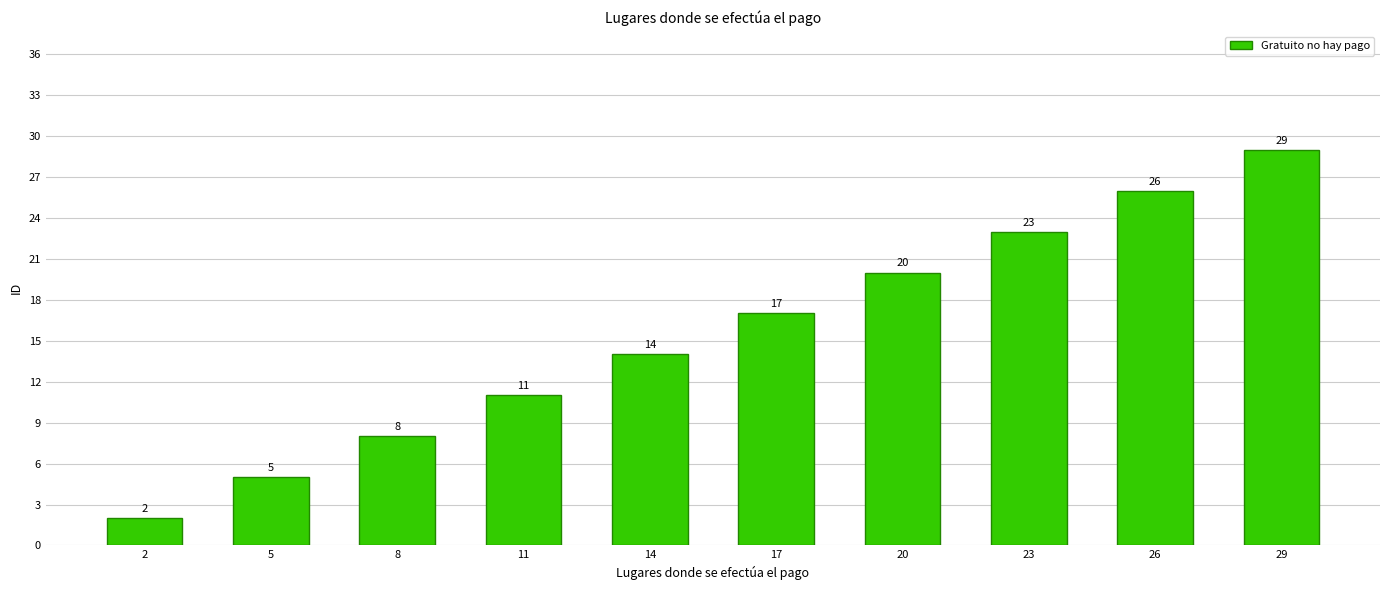

What is the change in value from 8 to 11?

+3